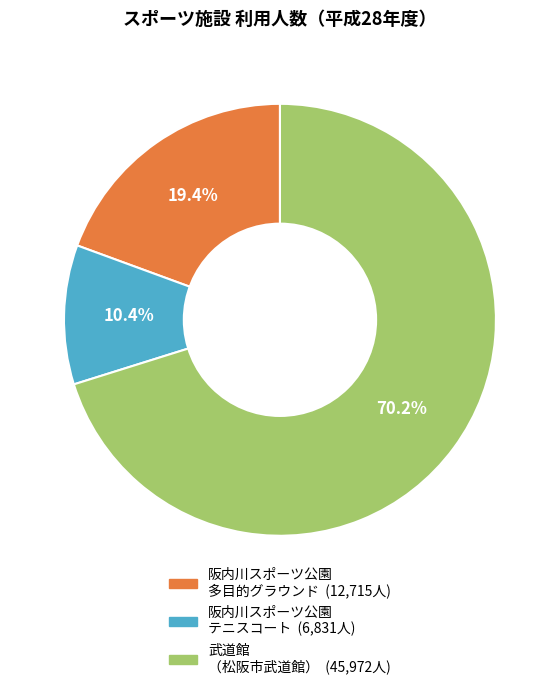

Which has a higher value, 武道館 （松阪市武道館） or 阪内川スポーツ公園 多目的グラウンド?

武道館 （松阪市武道館）